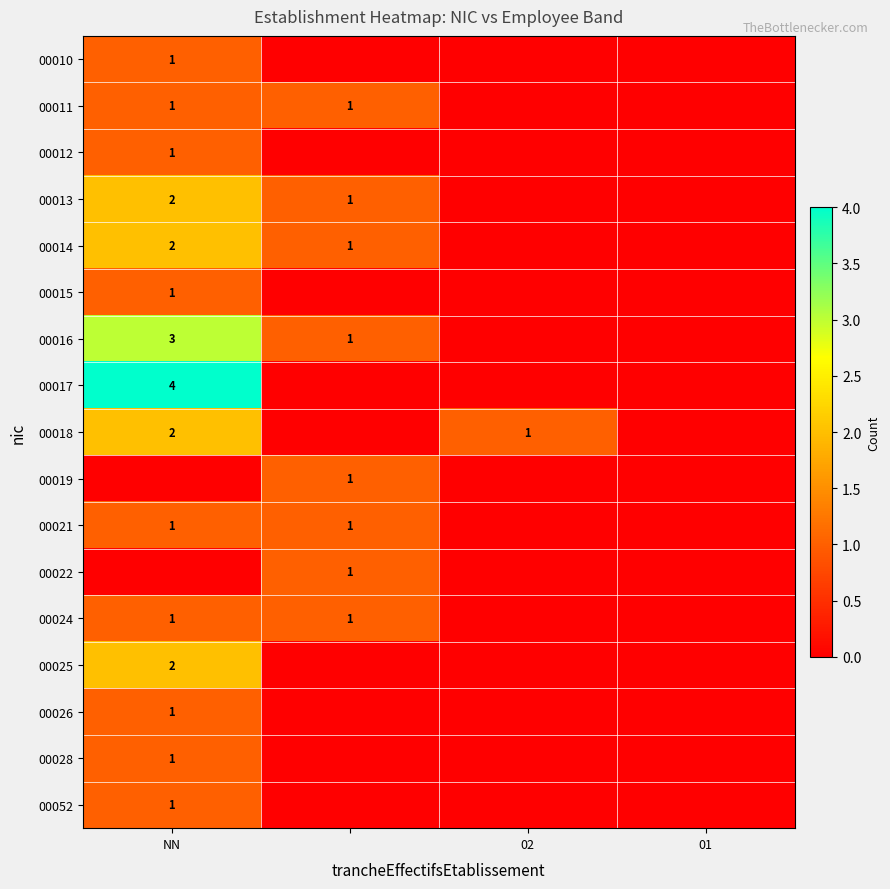

True or false: 00018 has a value of 3 at NN.

False